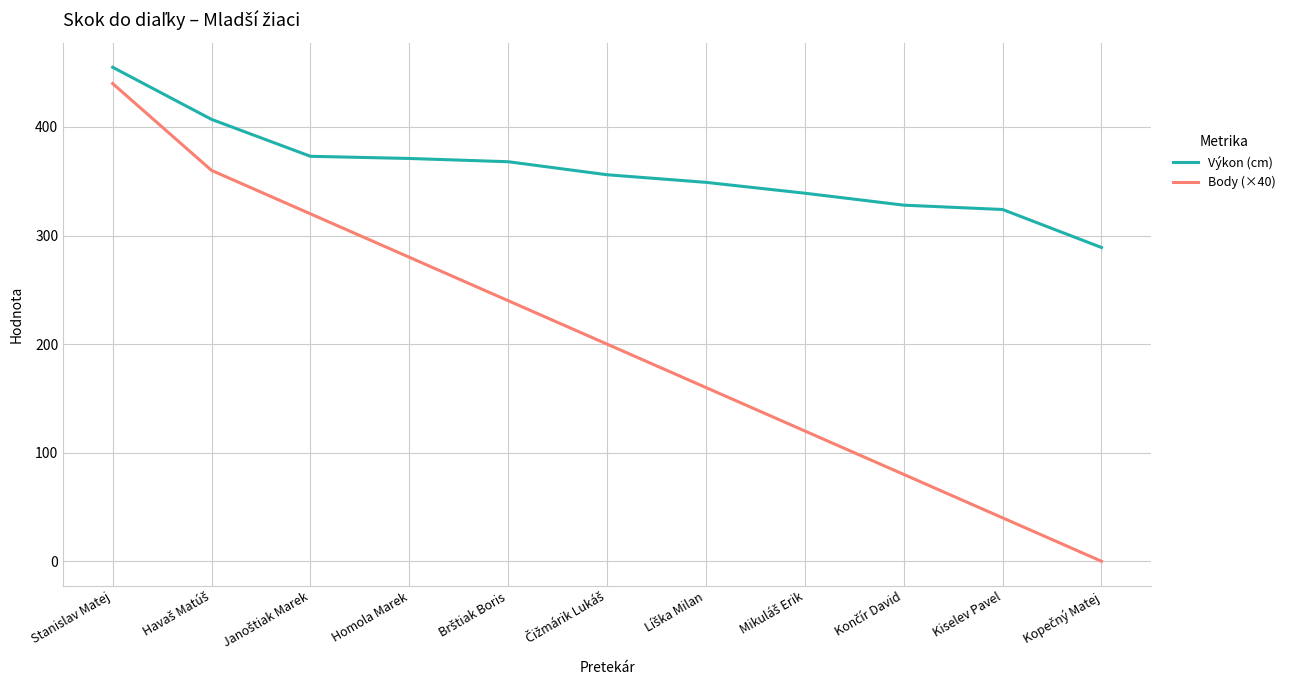

Which series has the widest spread of values?

Body (×40)